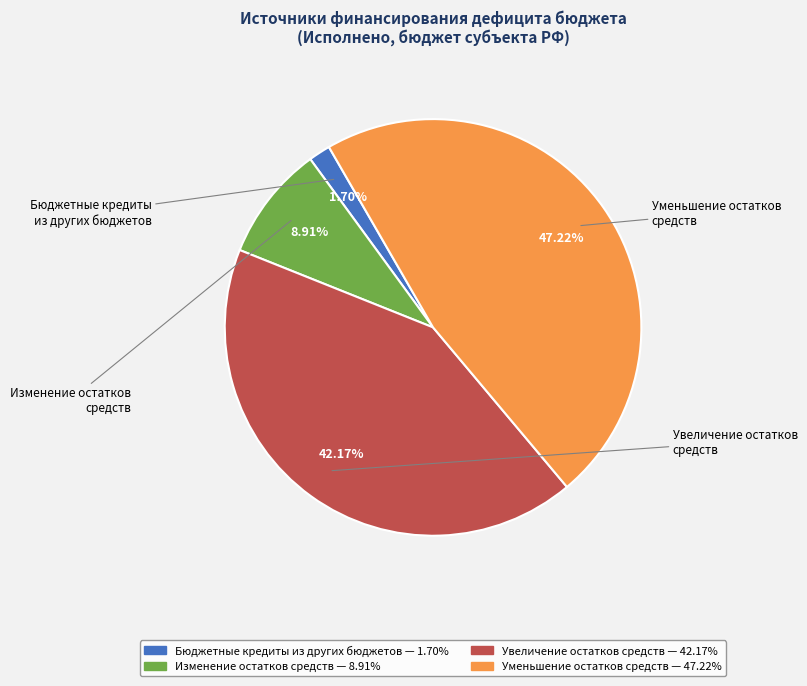

Does Изменение остатков средств account for over 50% of the chart?

No